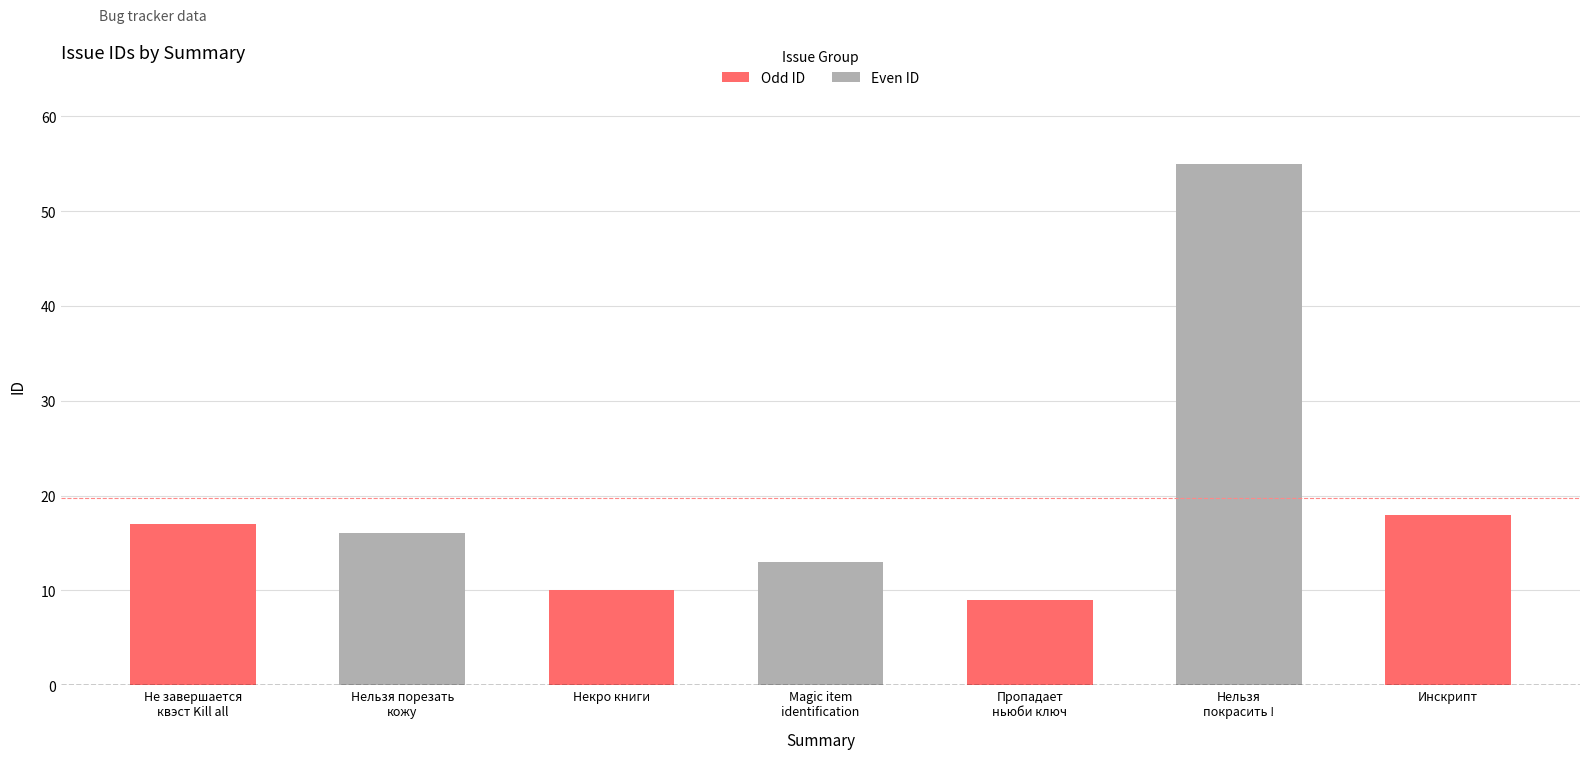

Where does the data first go above 16?

Не завершается квэст Kill all